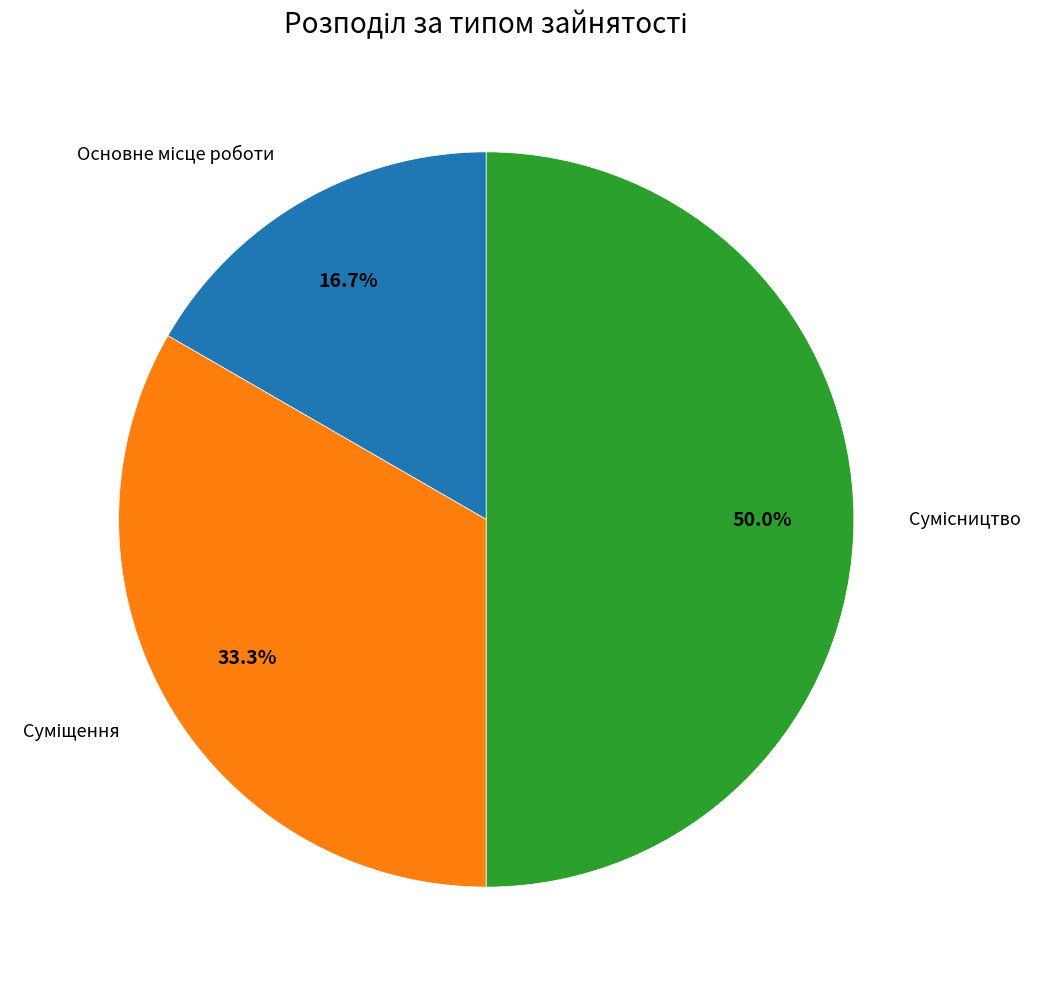

What is the largest slice in the pie chart?

Сумісництво